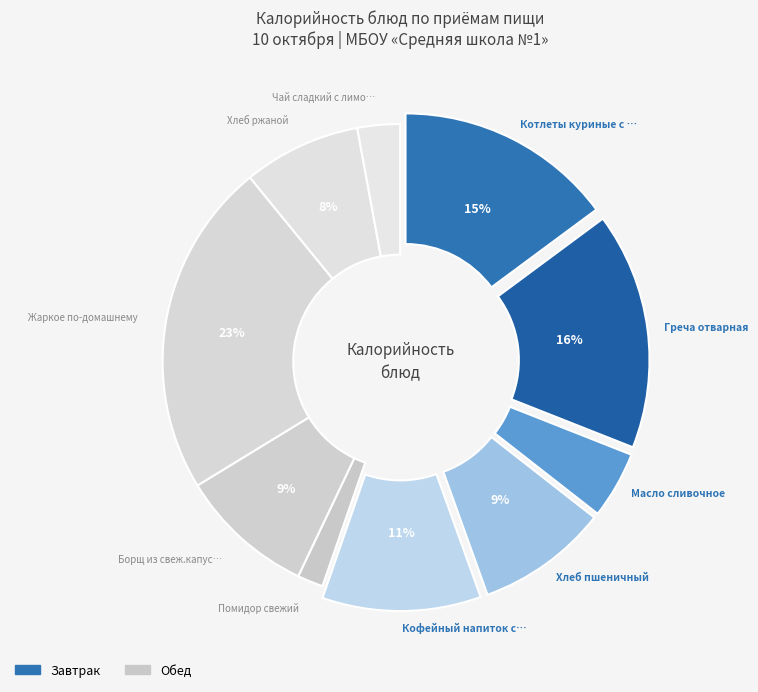

Which slice is the smallest?

Помидор свежий